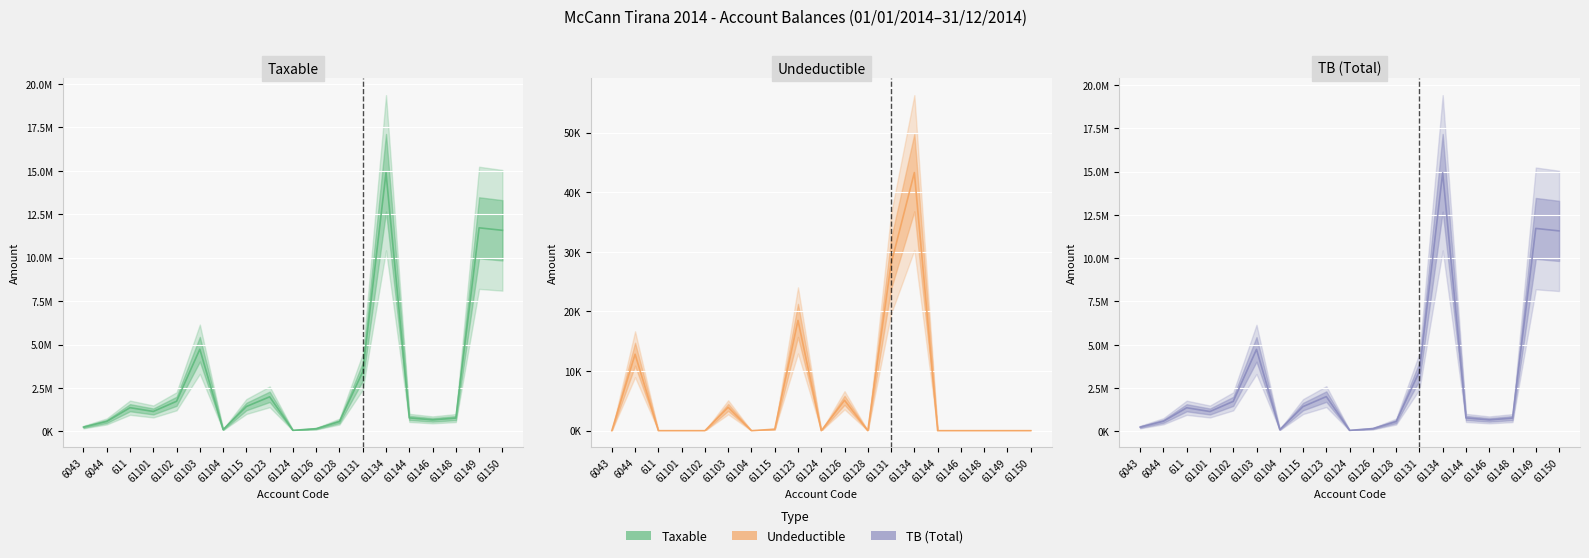

Where is the first local minimum for Undeductible?

61104